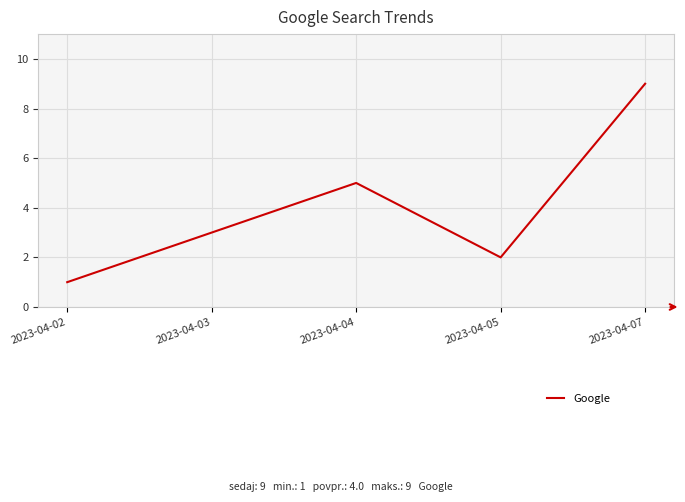

Rank the categories by value from lowest to highest.

2023-04-02, 2023-04-05, 2023-04-03, 2023-04-04, 2023-04-07